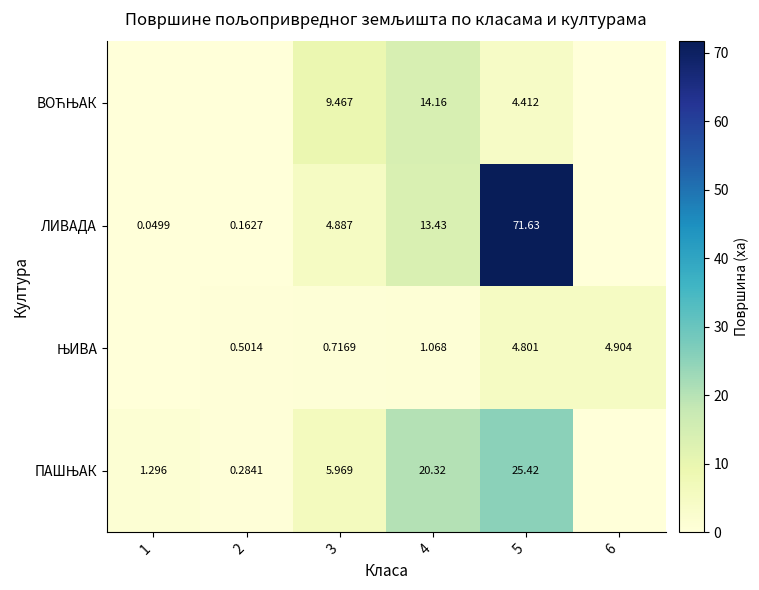

Which series has the largest total across all categories?

ЛИВАДА